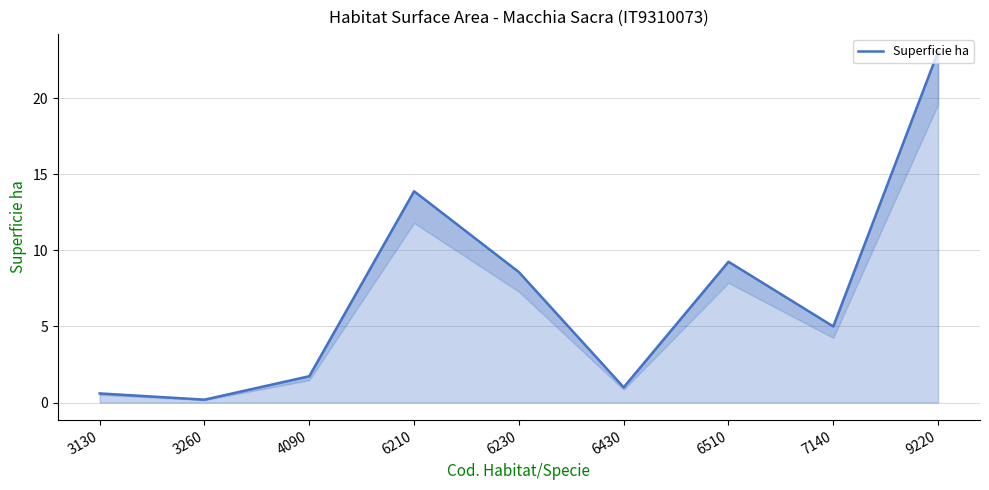

How many points are higher than both their immediate neighbors (excluding endpoints)?

2